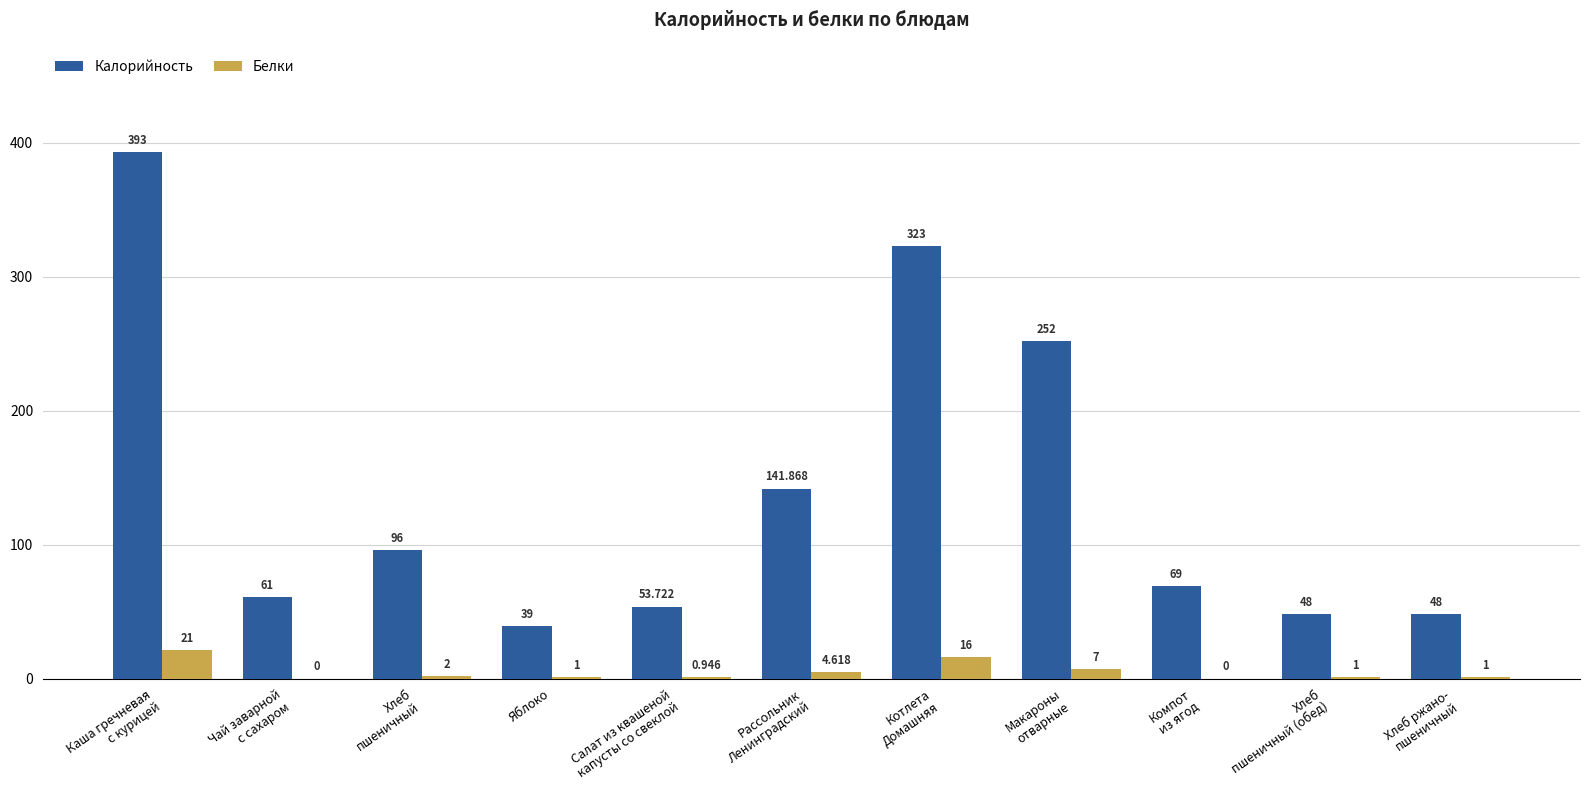

Does the chart contain stacked bars?

No